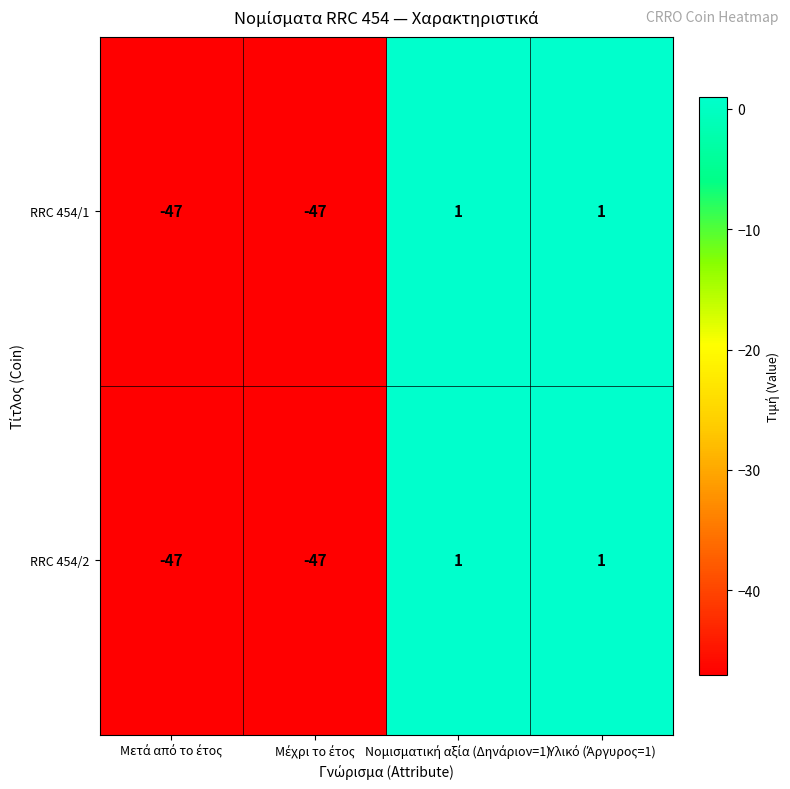

What is the sum of all RRC 454/1 values?

-92